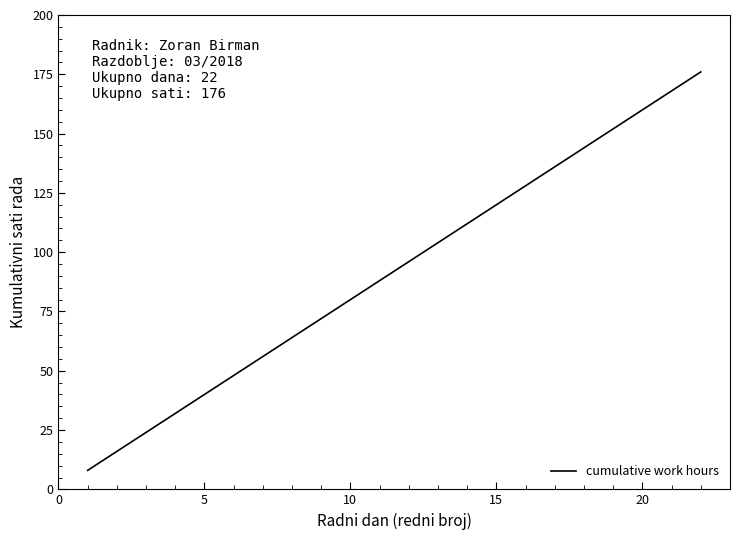

What is the greatest value displayed?

176